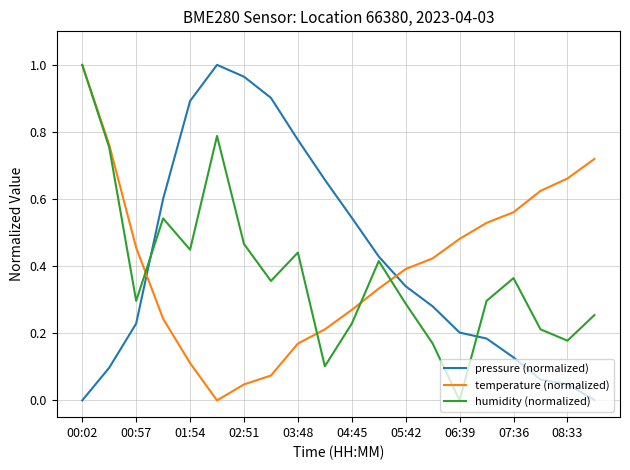

Which series ends up on top after the final intersection of pressure (normalized) and humidity (normalized)?

humidity (normalized)